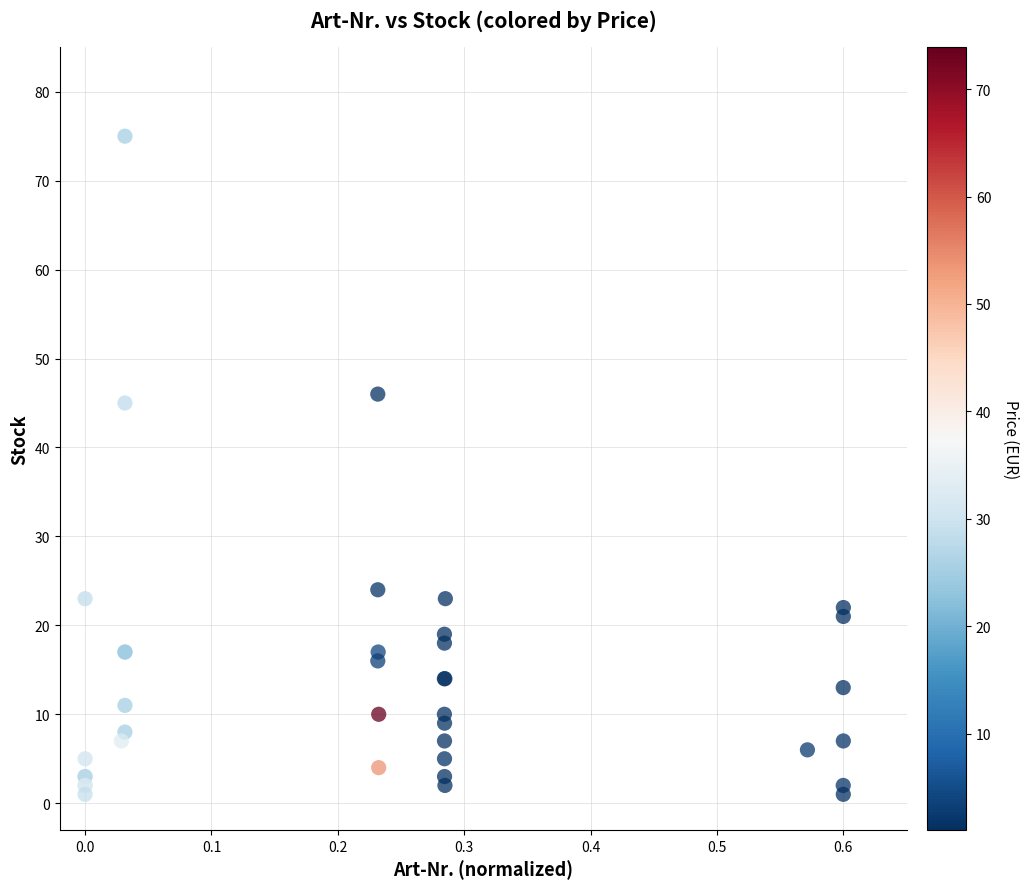

What Y value in the scatter plot is closest to 38?

45